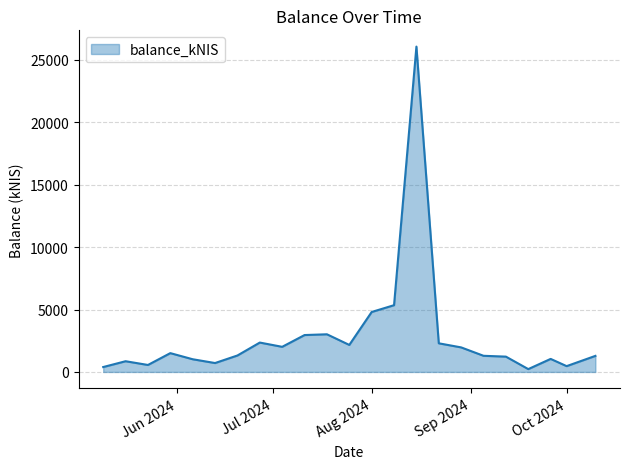

What is the maximum value shown in the chart?

26048.2